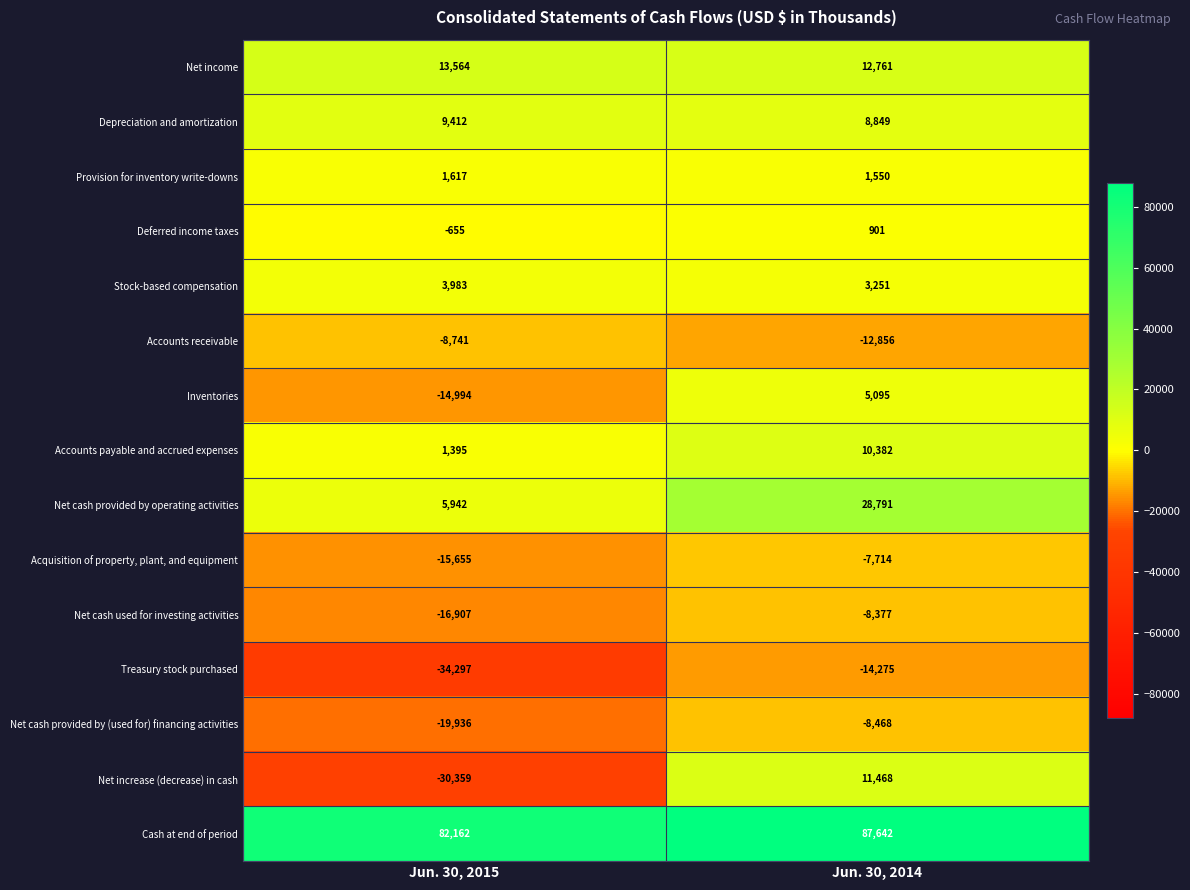

At which category is the sum across all series the highest?

Jun. 30, 2014